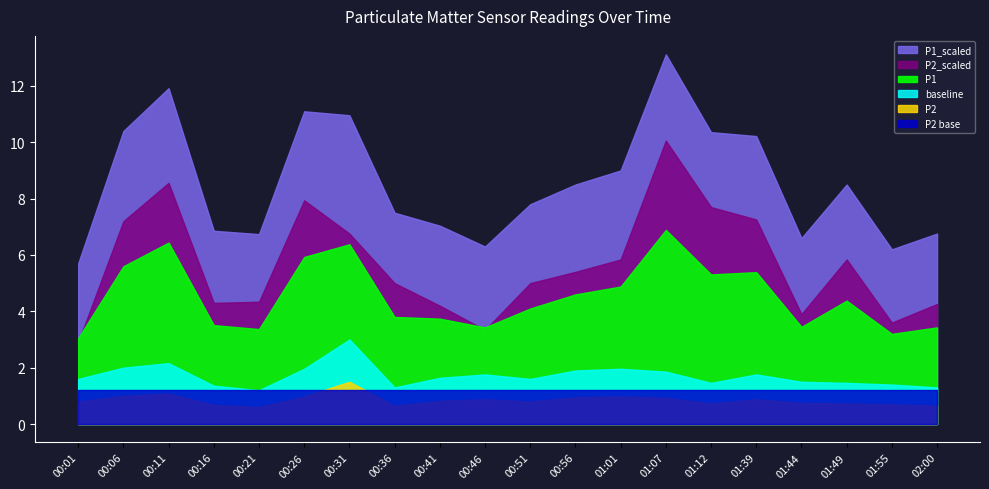

True or false: P2 has a value of 0.9 at 00:46.

True